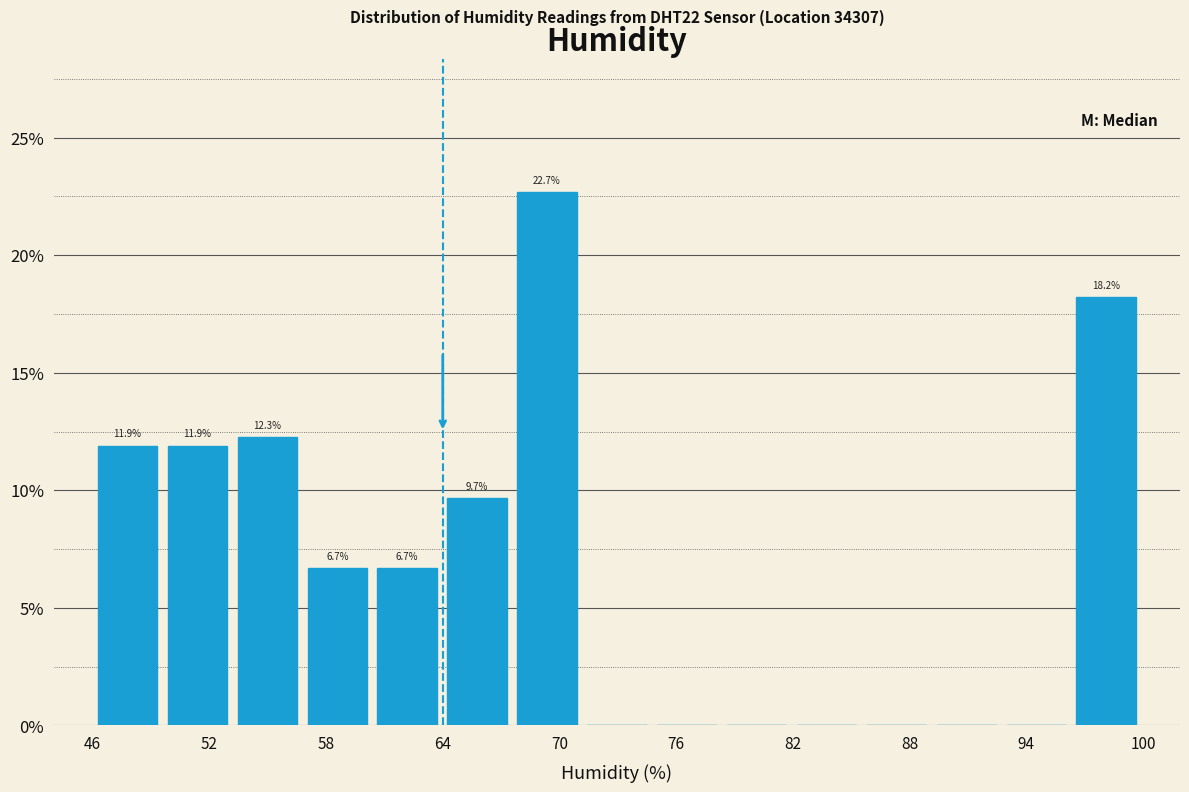

Around what value on the x-axis is the tallest bar? Give the approximate position of its centre, as read against the axis.

69